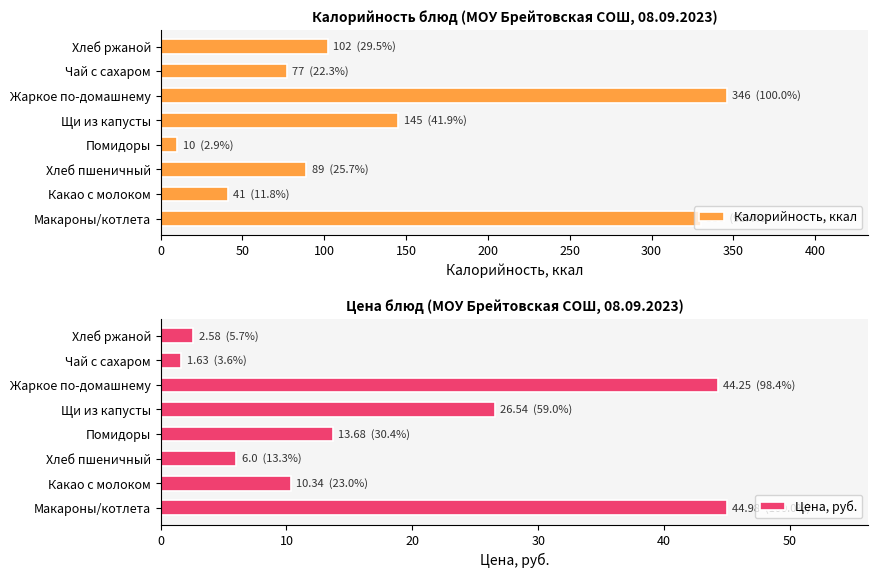

Rank the series by their maximum value, from lowest to highest.

Цена, руб., Калорийность, ккал